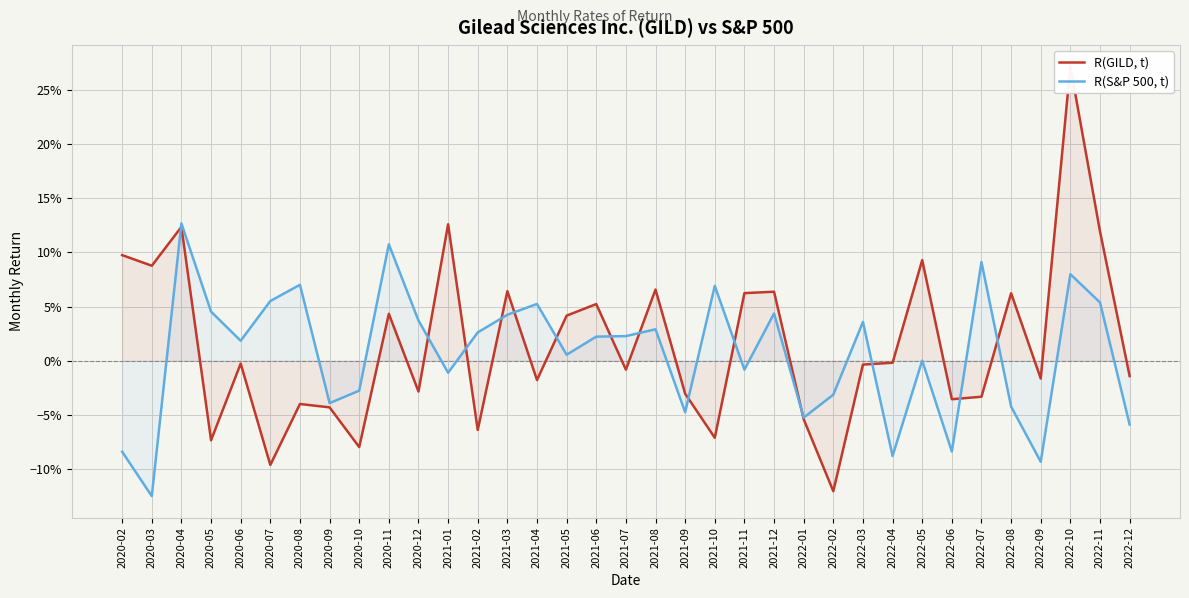

Rank the series by their maximum value, from highest to lowest.

R(GILD, t), R(S&P 500, t)